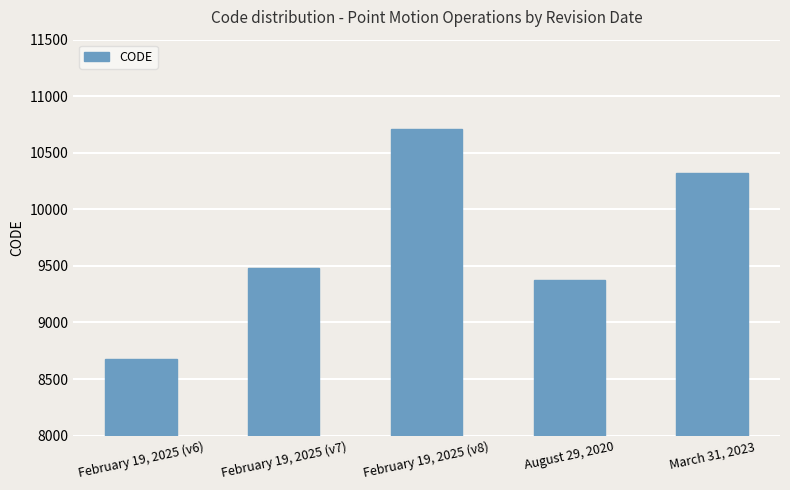

Reading right to left, list all the values displayed in this chart.

March 31, 2023=10323	August 29, 2020=9375	February 19, 2025 (v8)=10707	February 19, 2025 (v7)=9483	February 19, 2025 (v6)=8676